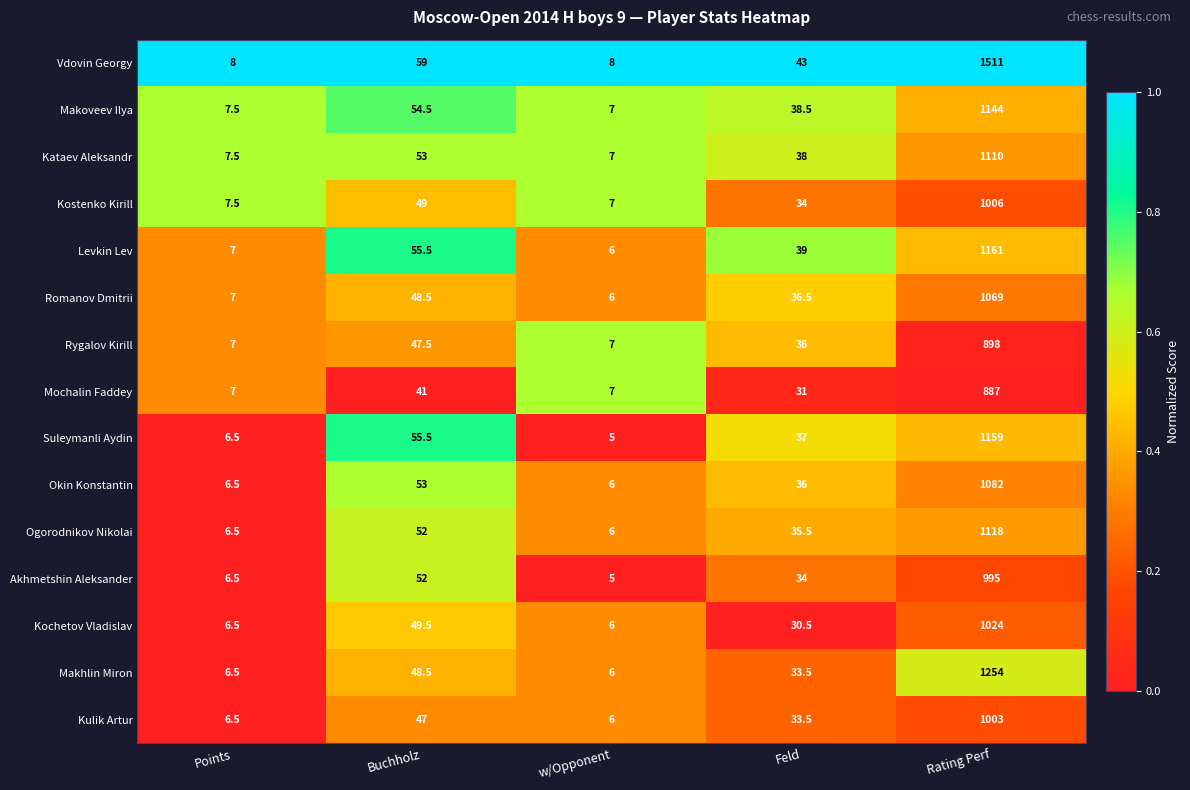

What is the sum of all Kataev Aleksandr values?

1215.5